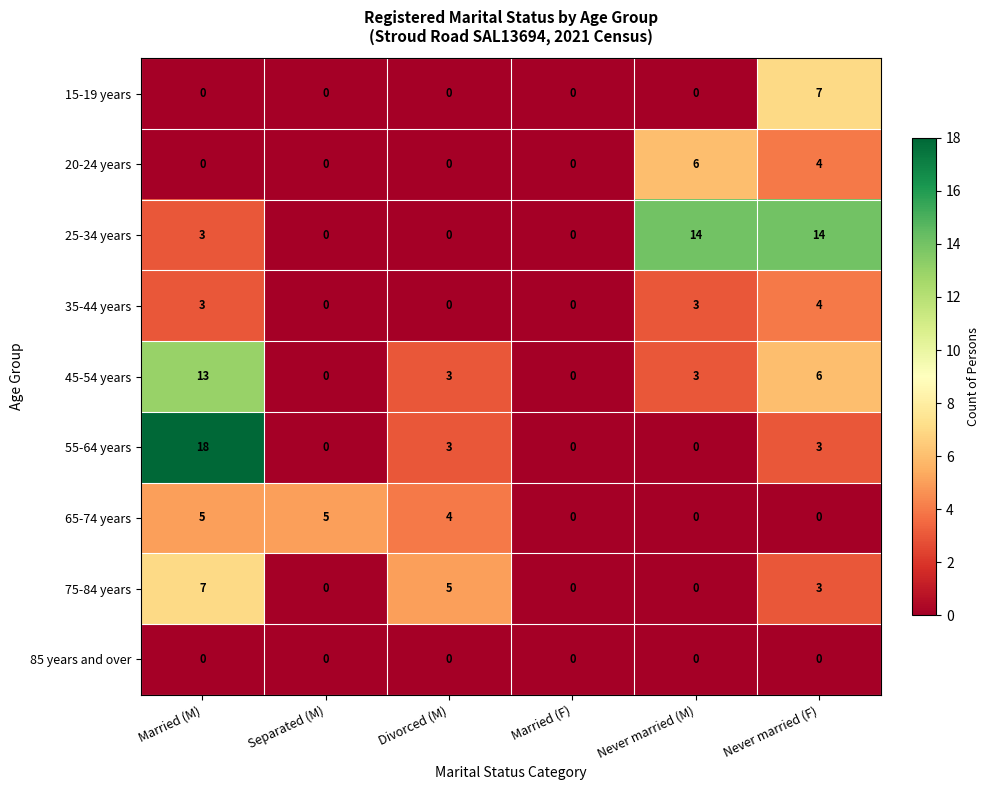

What is the total value across all series at Never married (F)?

41